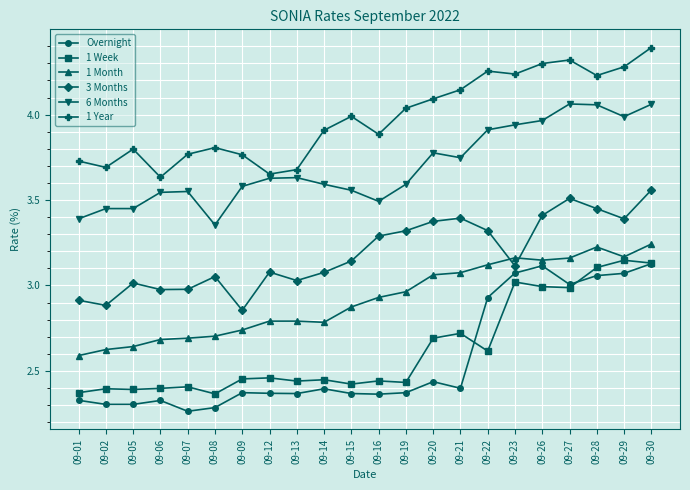

Which category has the highest value across all series?

09-30